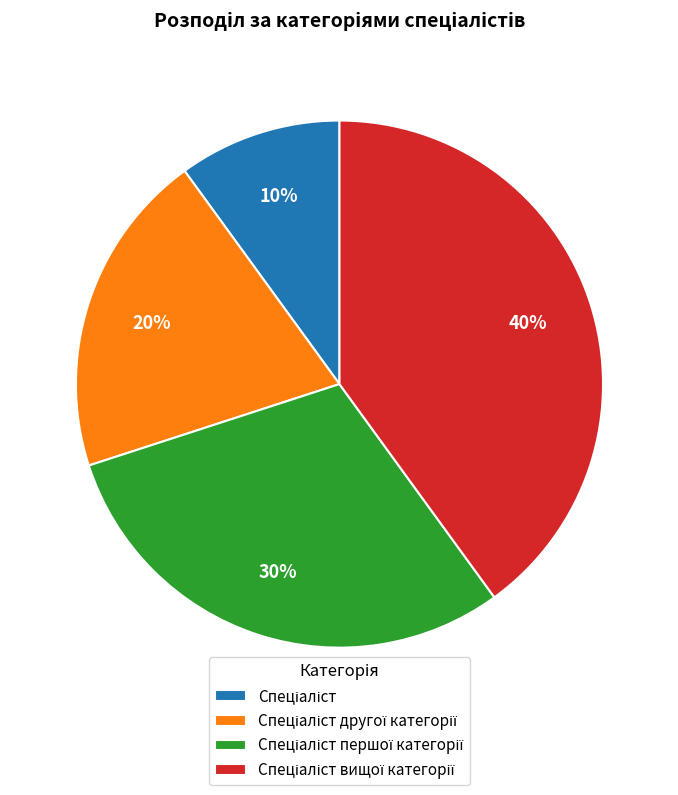

Is there any slice that represents more than half of the pie?

No